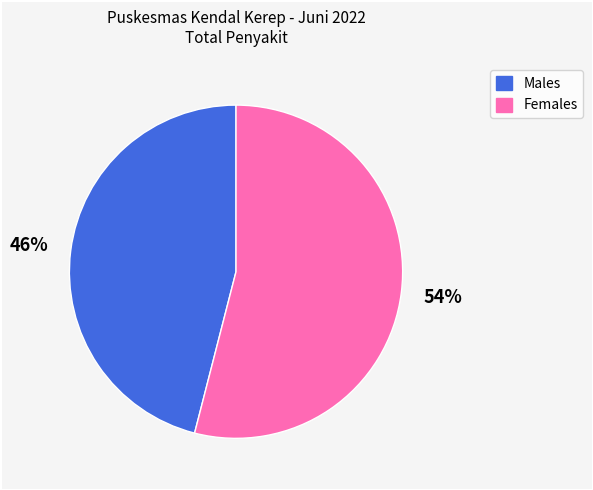

Does any single category account for the majority?

Yes